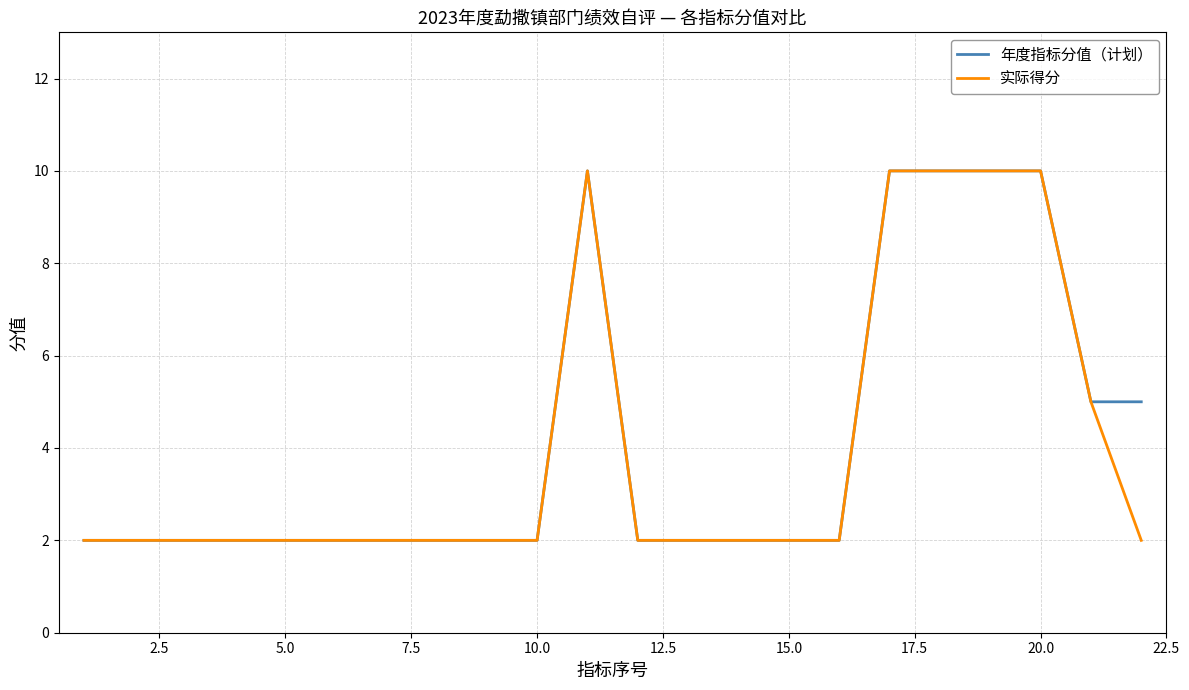

What is the maximum value for 实际得分?

10